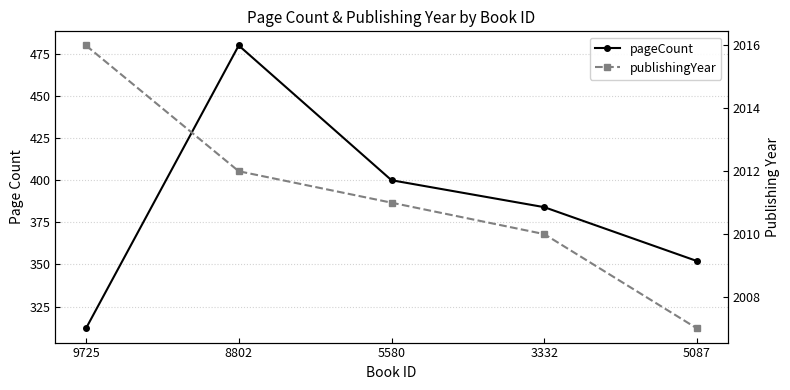

Between 9725 and 8802, which series saw the biggest shift?

pageCount